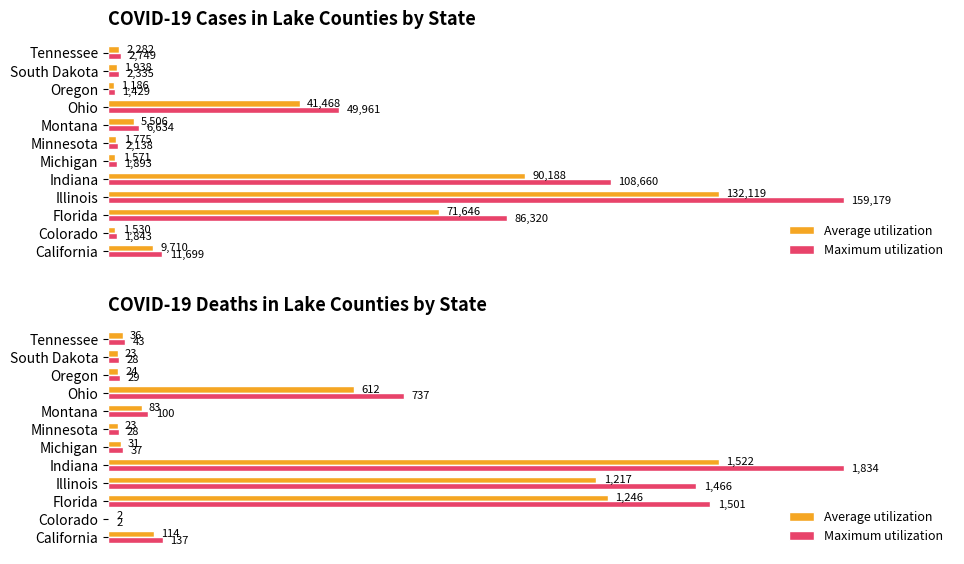

What is the difference between the second highest and second lowest values in the Average utilization series?

1222.6